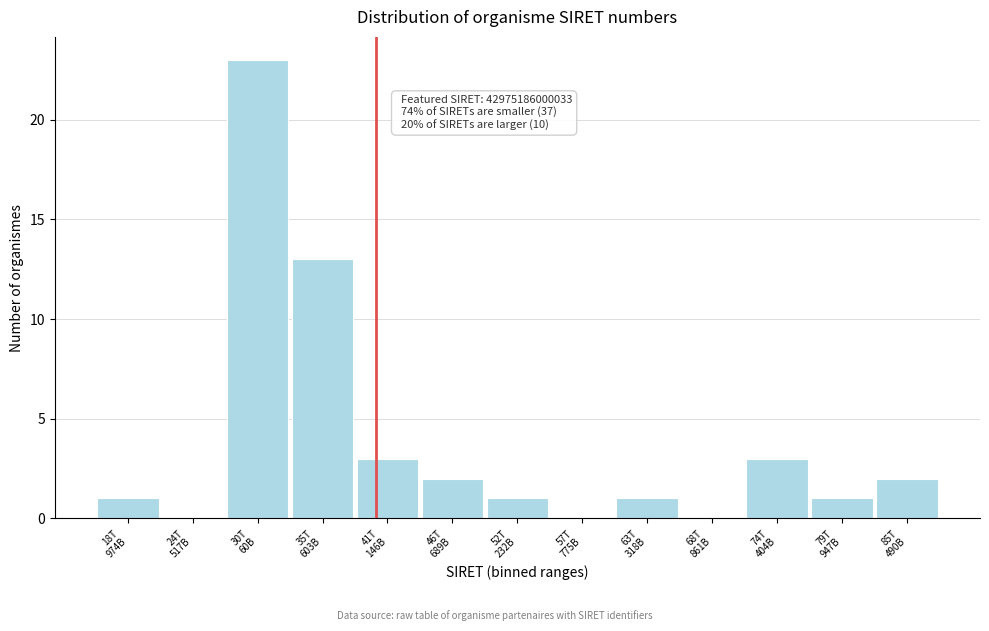

What is the sum of all values?

50